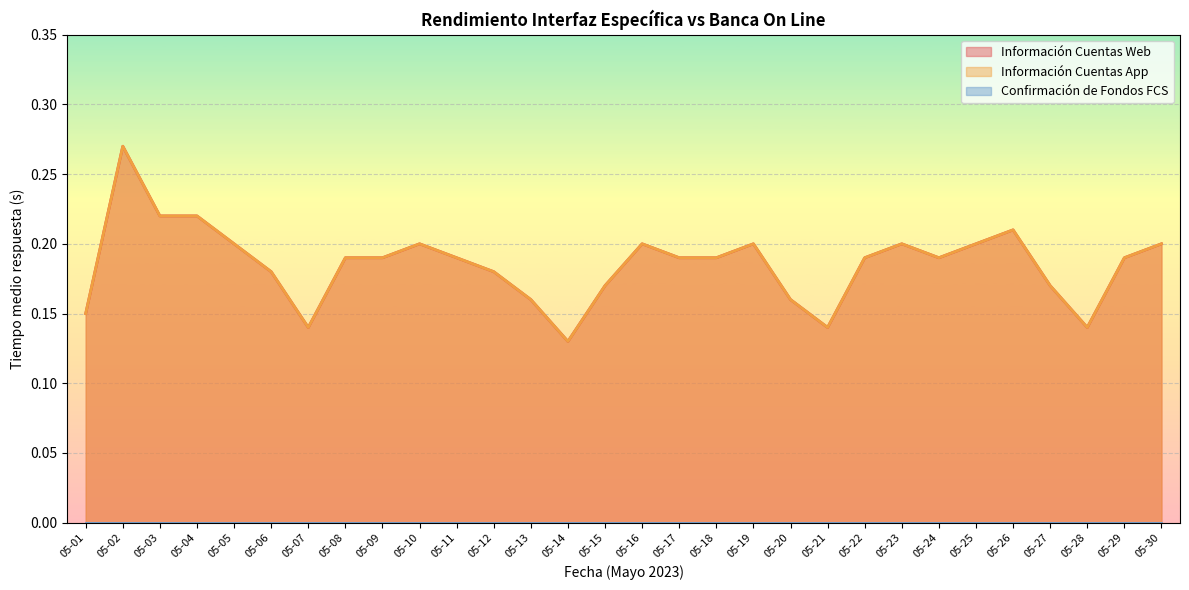

Reading right to left, what are all the values shown in this chart?

Información Cuentas Web: 05-30=0.2	05-29=0.2	05-28=0.1	05-27=0.2	05-26=0.2	05-25=0.2	05-24=0.2	05-23=0.2	05-22=0.2	05-21=0.1	05-20=0.2	05-19=0.2	05-18=0.2	05-17=0.2	05-16=0.2	05-15=0.2	05-14=0.1	05-13=0.2	05-12=0.2	05-11=0.2	05-10=0.2	05-09=0.2	05-08=0.2	05-07=0.1	05-06=0.2	05-05=0.2	05-04=0.2	05-03=0.2	05-02=0.3	05-01=0.1
Información Cuentas App: 05-30=0.2	05-29=0.2	05-28=0.1	05-27=0.2	05-26=0.2	05-25=0.2	05-24=0.2	05-23=0.2	05-22=0.2	05-21=0.1	05-20=0.2	05-19=0.2	05-18=0.2	05-17=0.2	05-16=0.2	05-15=0.2	05-14=0.1	05-13=0.2	05-12=0.2	05-11=0.2	05-10=0.2	05-09=0.2	05-08=0.2	05-07=0.1	05-06=0.2	05-05=0.2	05-04=0.2	05-03=0.2	05-02=0.3	05-01=0.1